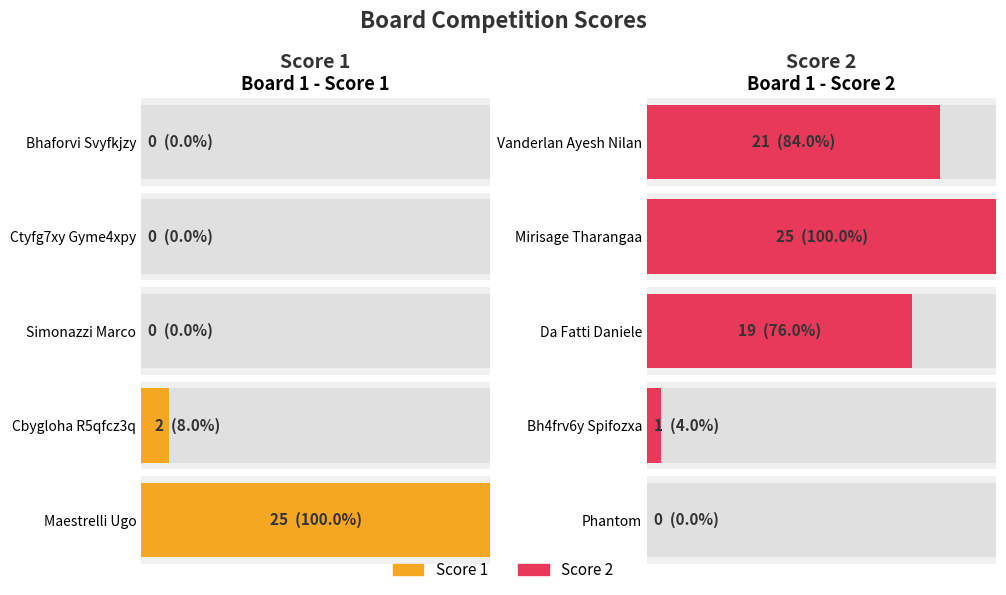

Reading left to right, list all the values displayed in this chart.

Score 1: 0	0	0	2	25
Score 2: 21	25	19	1	0